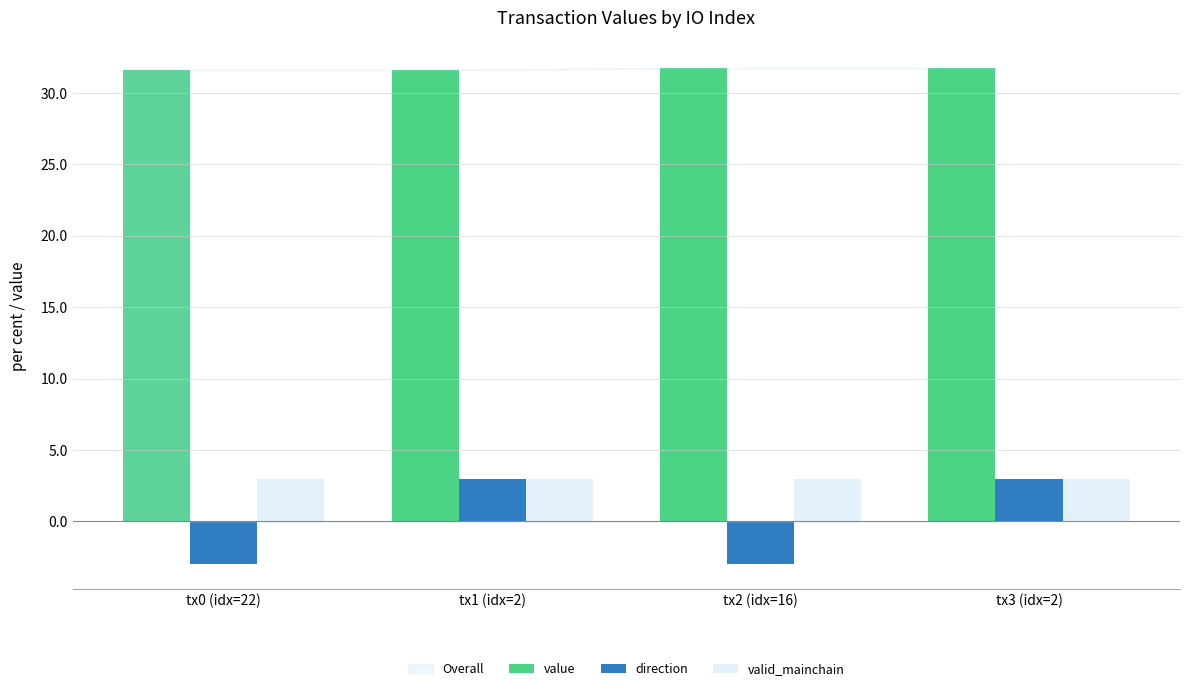

What is the average value of the value series?

31.7